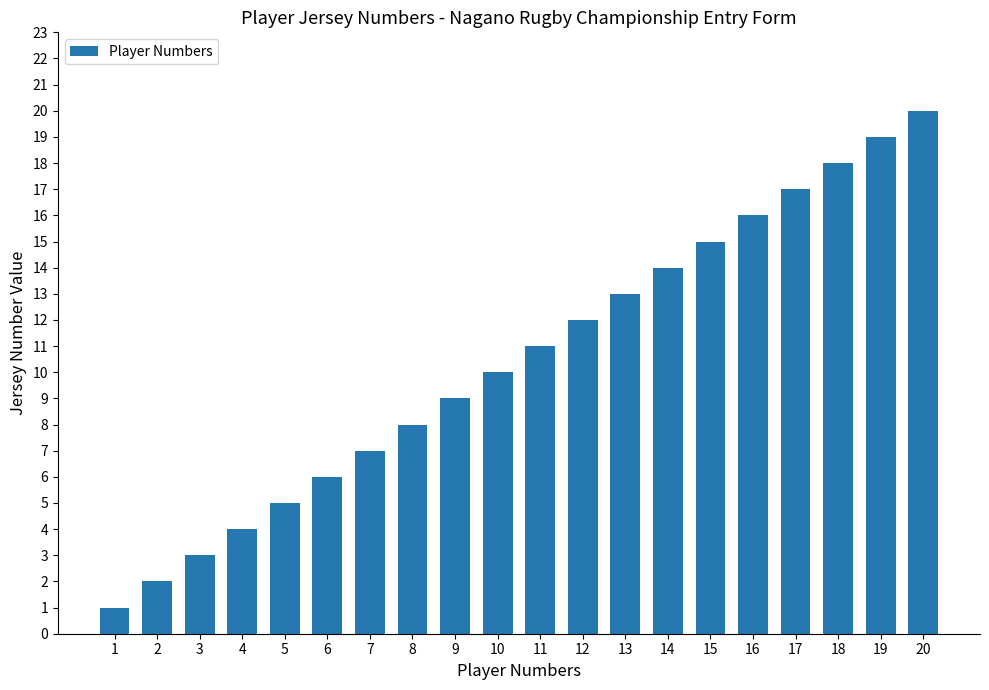

How many bars are there in total?

20